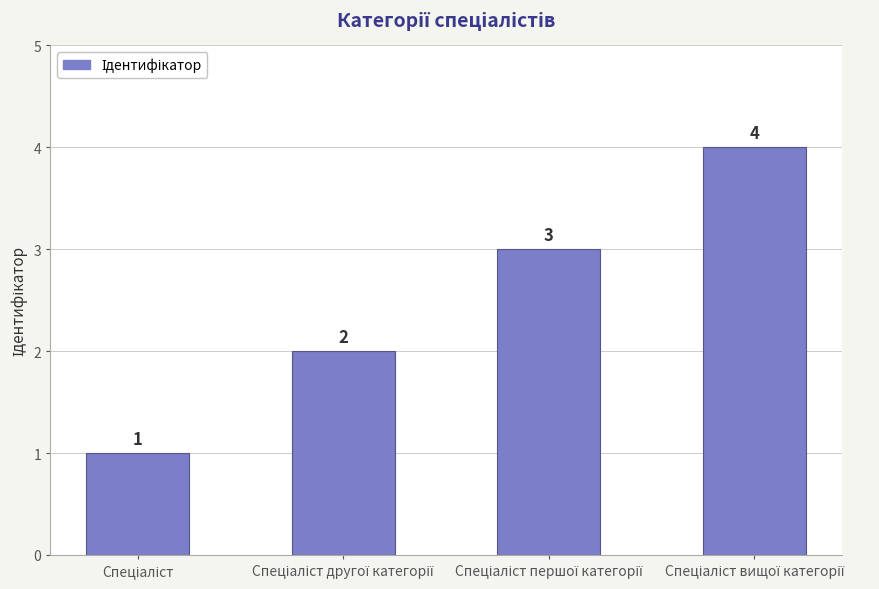

How many values are between 2 and 4?

3